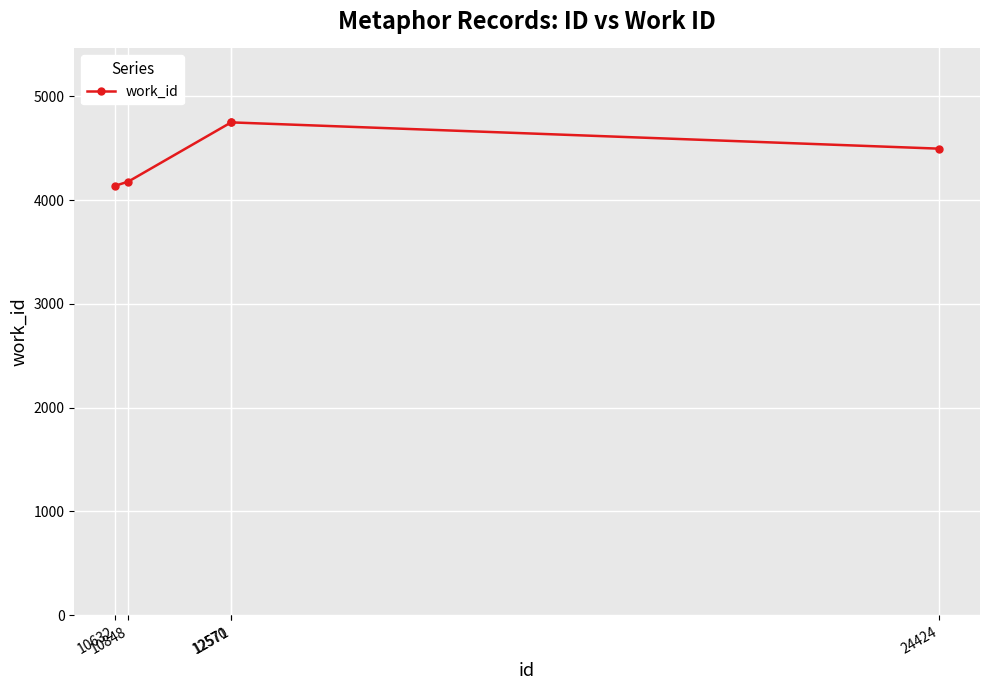

What is the sum of the values at 24424 and 12571?

9243